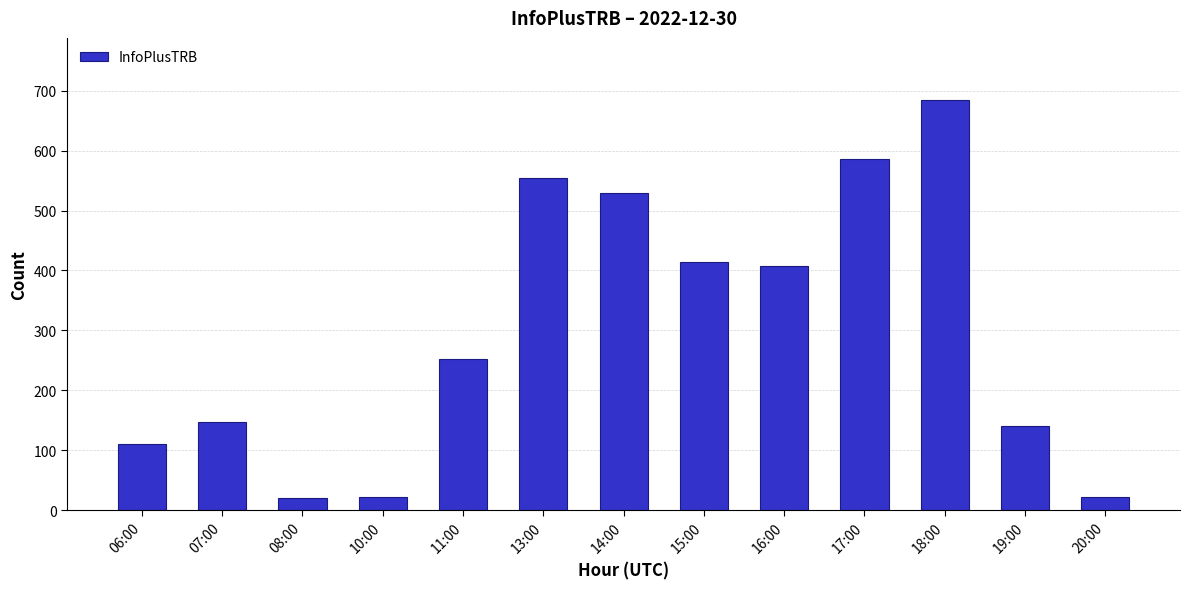

The chart shows a value of 613 at 15:00. True or false?

False